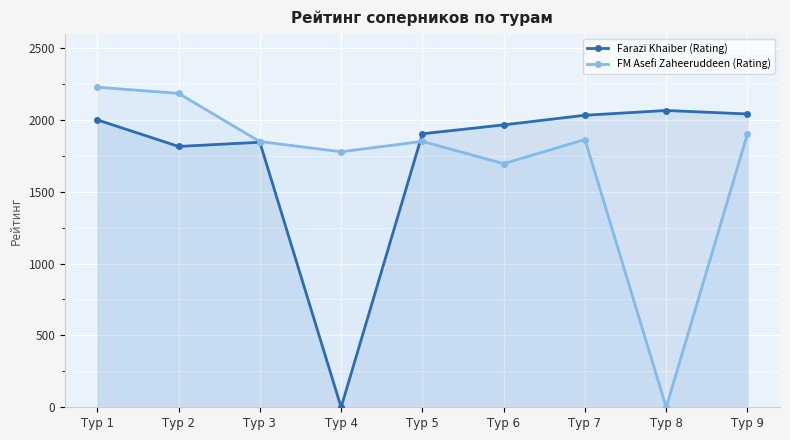

What are all the series names shown in the legend?

Farazi Khaiber (Rating), FM Asefi Zaheeruddeen (Rating)